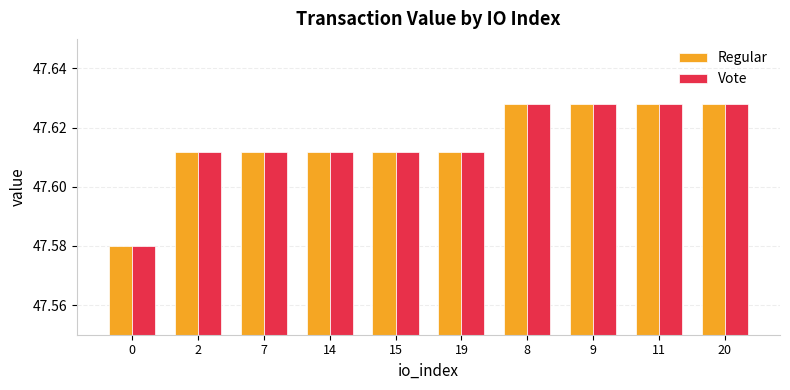

Count the Regular values in the range 47 to 48.

10